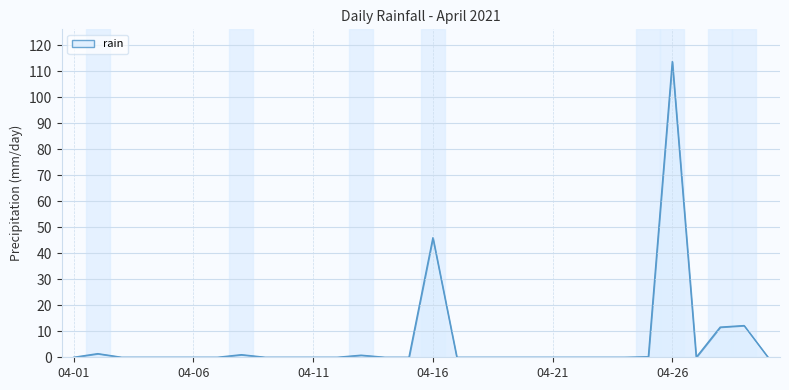

What is the difference between the maximum and minimum values?

113.8